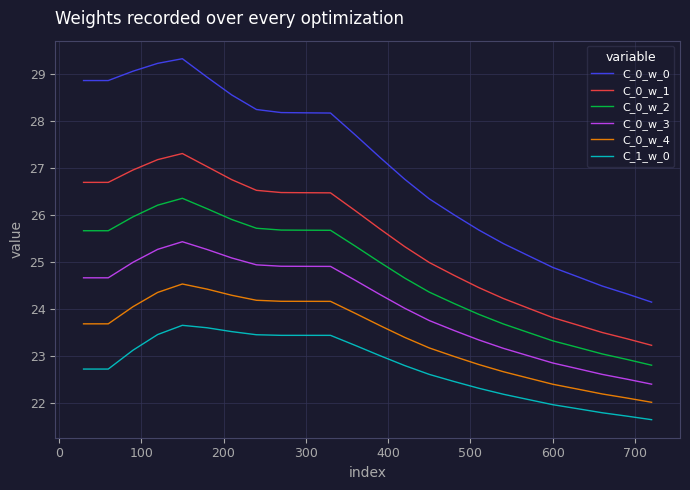

True or false: C_1_w_0 and C_0_w_2 intersect in this chart.

False